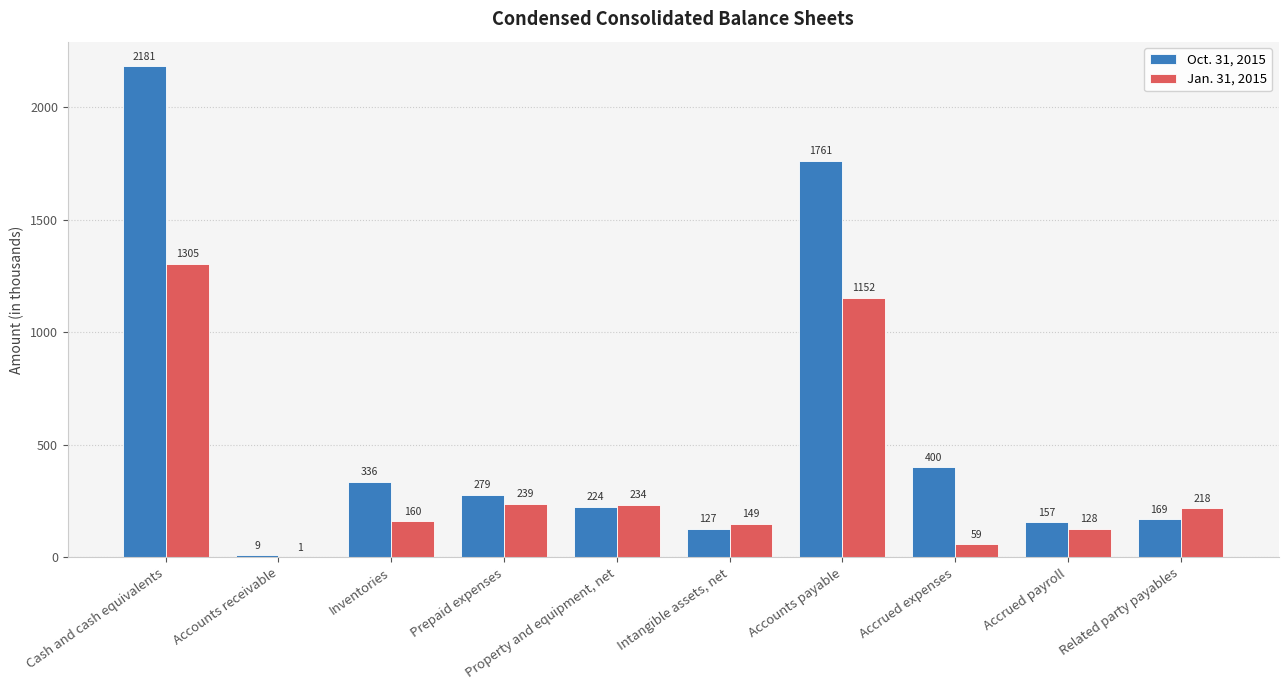

What is the maximum value shown in the chart?

2181